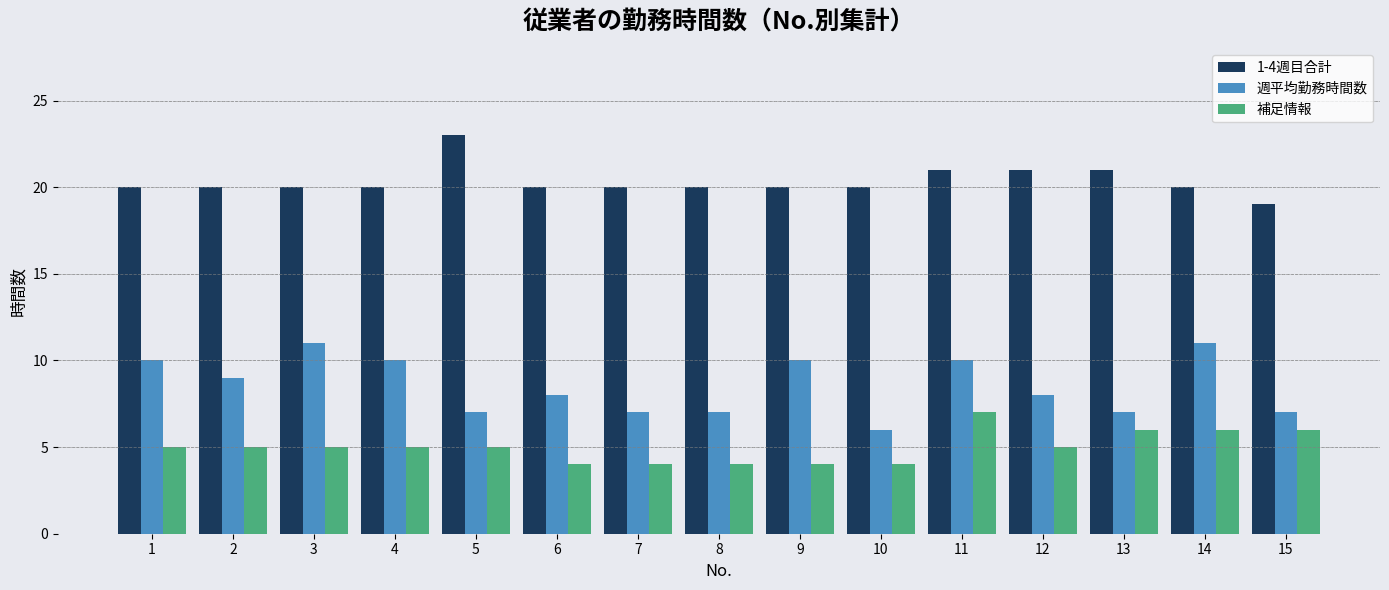

Does the chart contain any negative values?

No